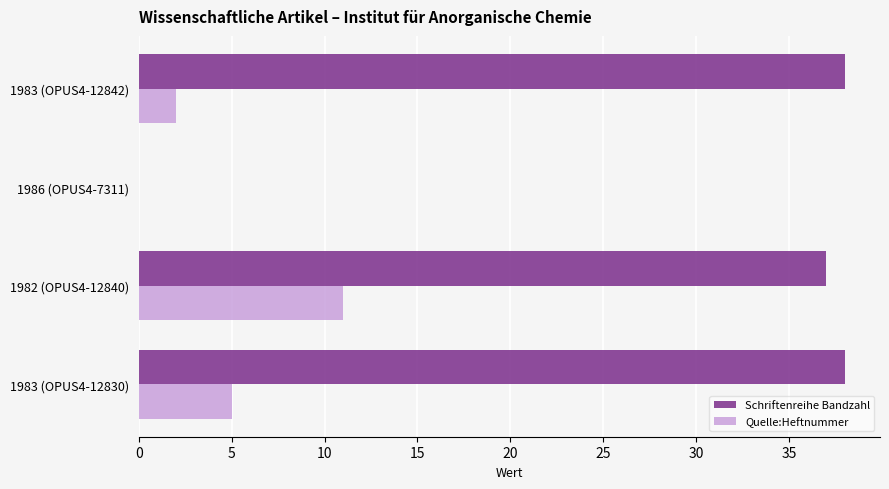

How many distinct data groups are displayed?

2